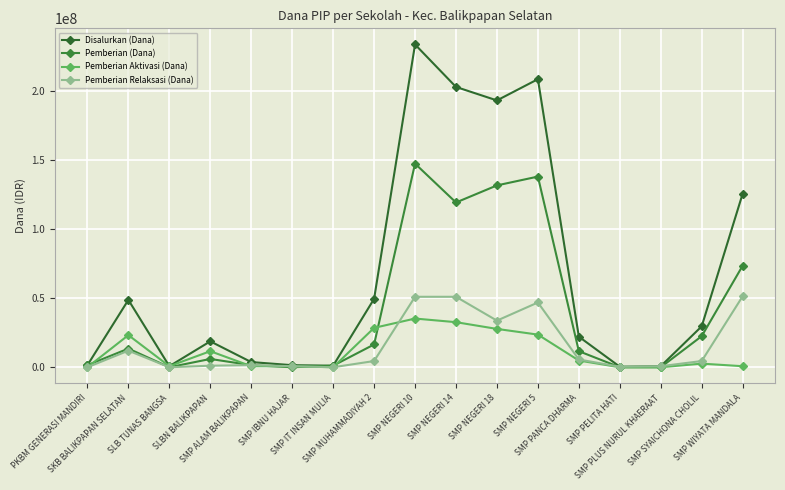

Rank the categories by Disalurkan (Dana) value from highest to lowest.

SMP NEGERI 10, SMP NEGERI 5, SMP NEGERI 14, SMP NEGERI 18, SMP WIYATA MANDALA, SMP MUHAMMADIYAH 2, SKB BALIKPAPAN SELATAN, SMP SYAICHONA CHOLIL, SMP PANCA DHARMA, SLBN BALIKPAPAN, SMP ALAM BALIKPAPAN, PKBM GENERASI MANDIRI, SMP IBNU HAJAR, SMP IT INSAN MULIA, SLB TUNAS BANGSA, SMP PLUS NURUL KHAERAAT, SMP PELITA HATI